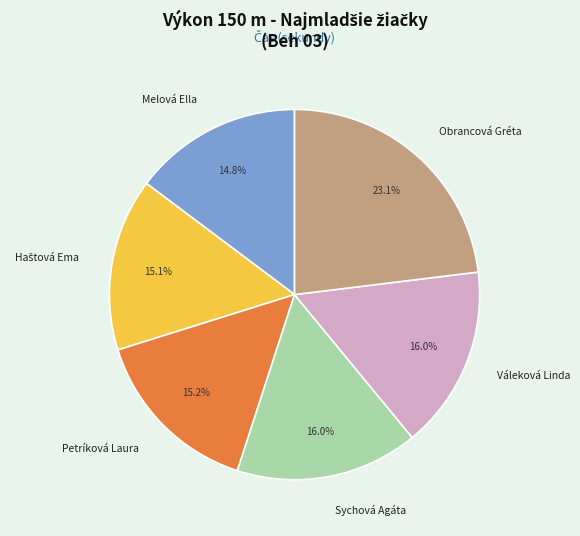

What is the ratio of the value at Obrancová Gréta to the value at Váleková Linda?

1.4